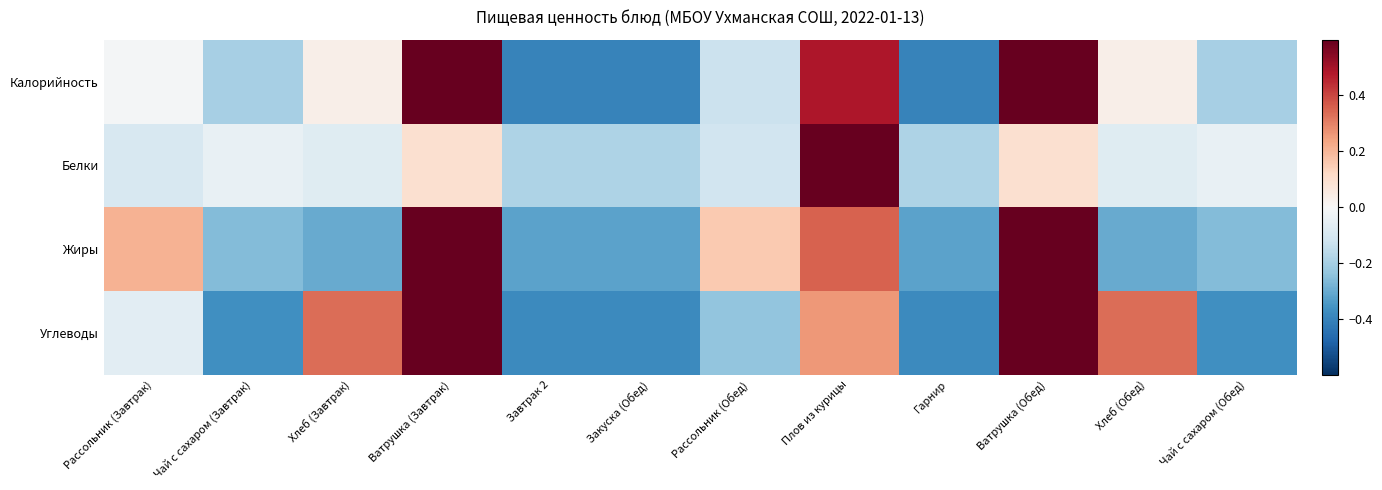

What is the difference between the Калорийность values at Завтрак 2 and Ватрушка (Обед)?

1.0